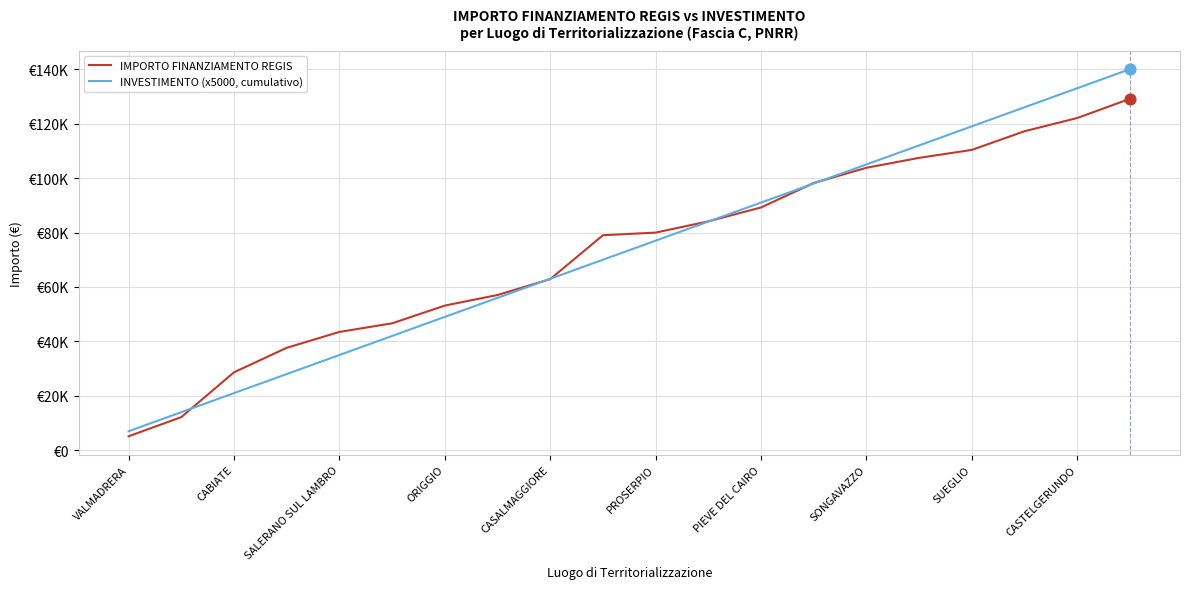

Does the chart have visible grid lines?

Yes